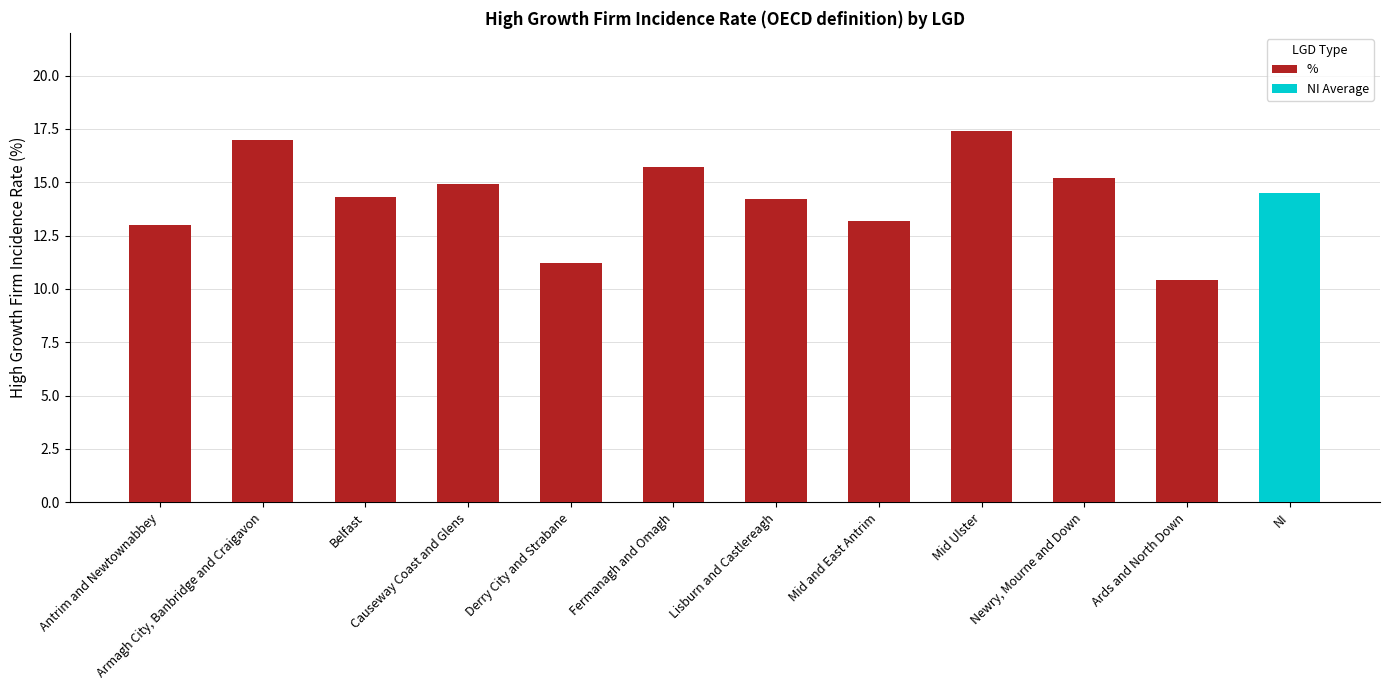

Is it true that the value at Belfast is 14.3?

True